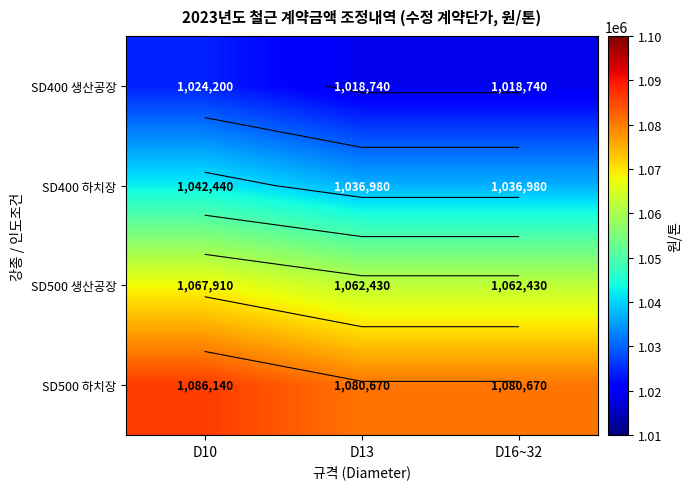

Which series has the largest range (max minus min)?

SD500 생산공장